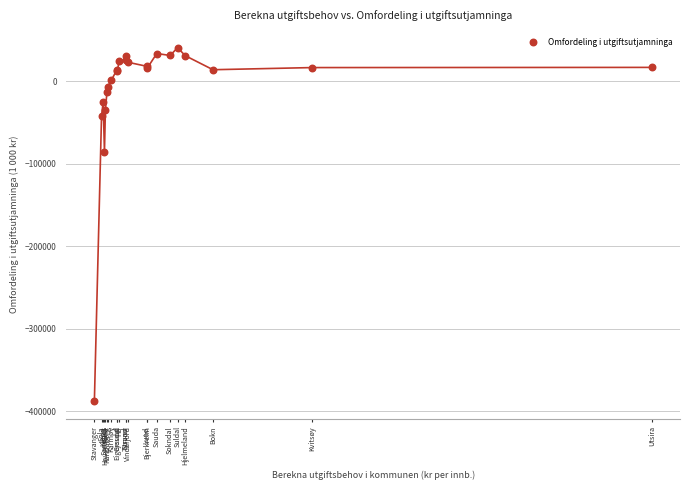

What Y value in the scatter plot is closest to -173539?

-86096.8